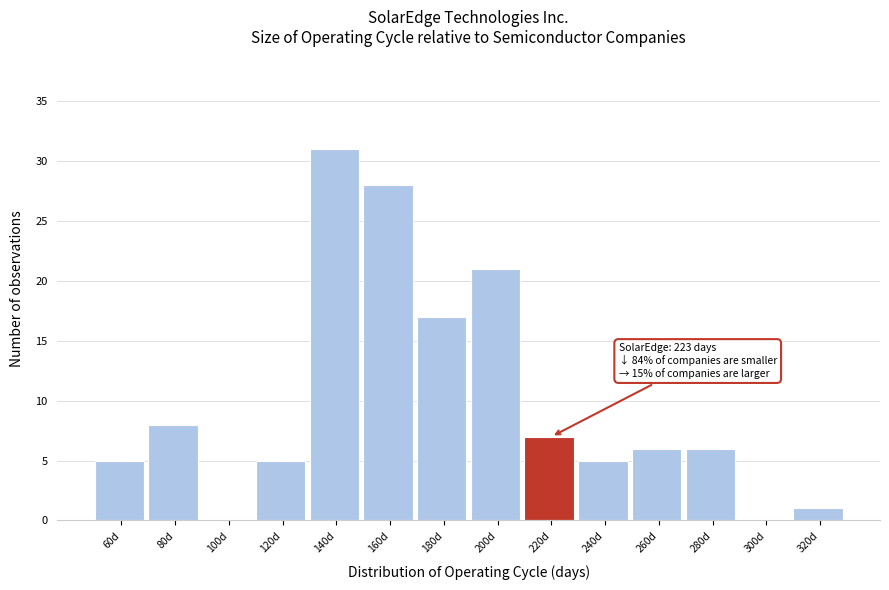

Reading left to right, extract all data points from this chart.

60d=5	80d=8	100d=0	120d=5	140d=31	160d=28	180d=17	200d=21	220d=7	240d=5	260d=6	280d=6	300d=0	320d=1